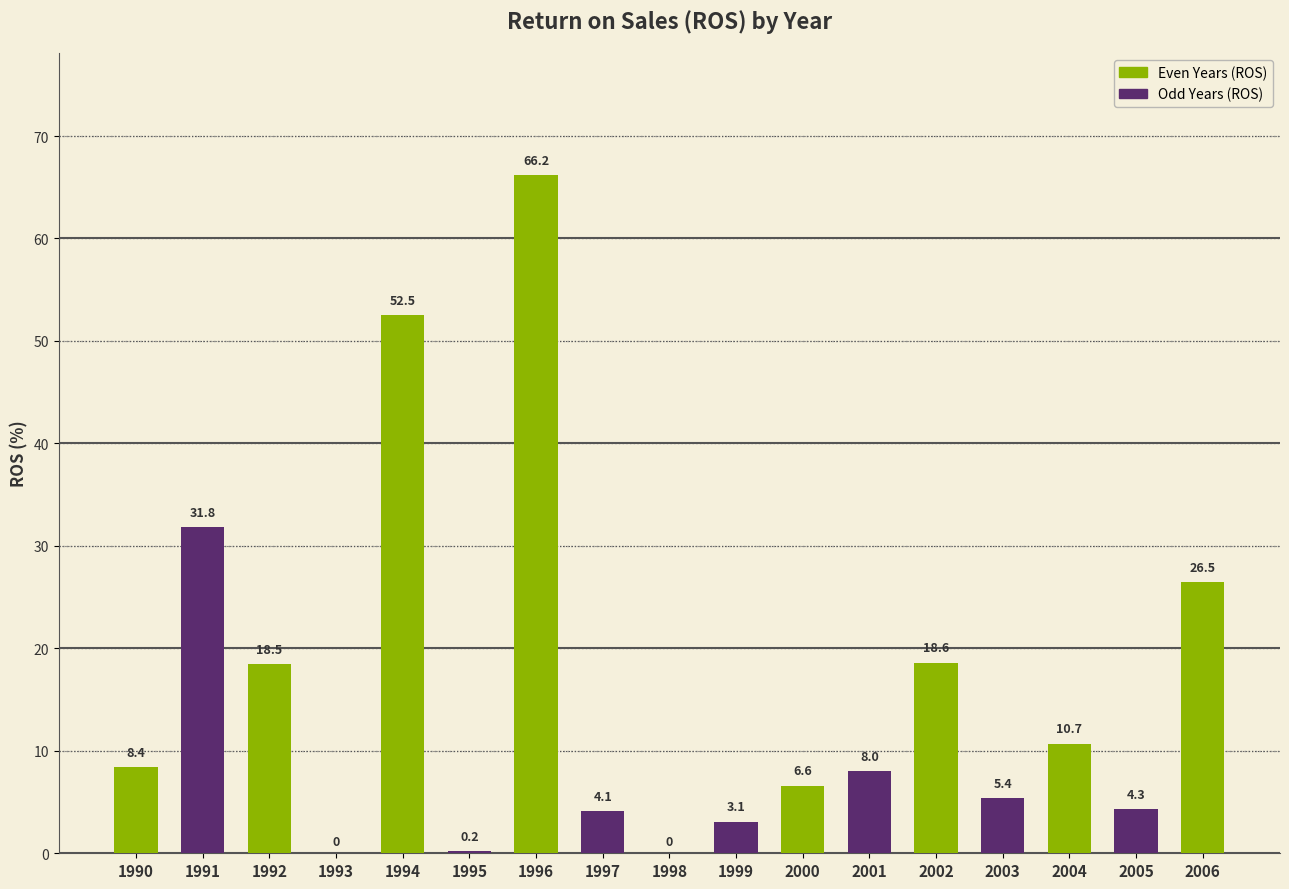

What is the difference between the values at 1994 and 1995?

52.3